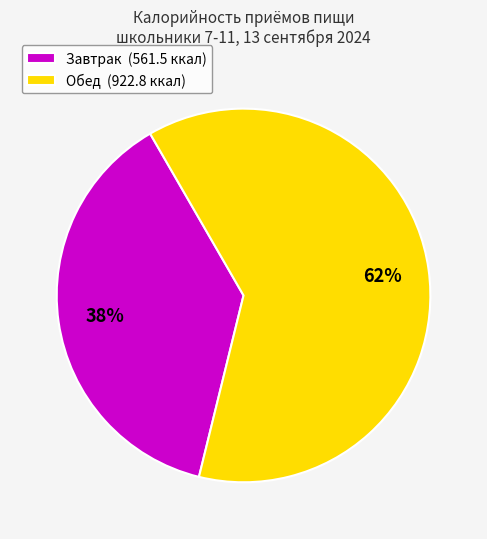

What is the ratio of the value at Обед (922.8 ккал) to the value at Завтрак (561.5 ккал)?

1.6